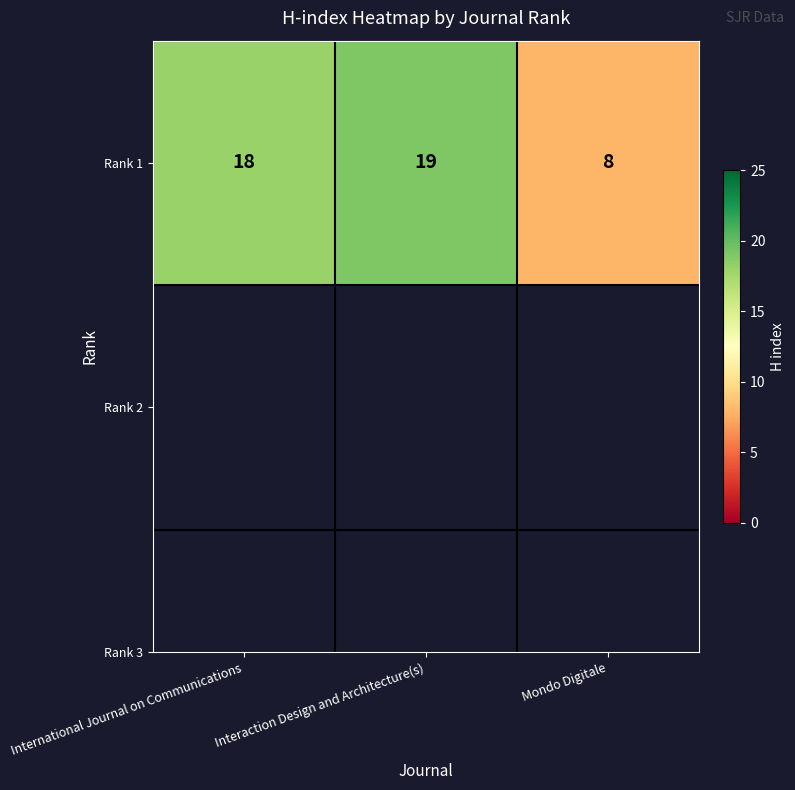

What is the ratio of the value at International Journal on Communications to the value at Interaction Design and Architecture(s)?

0.9